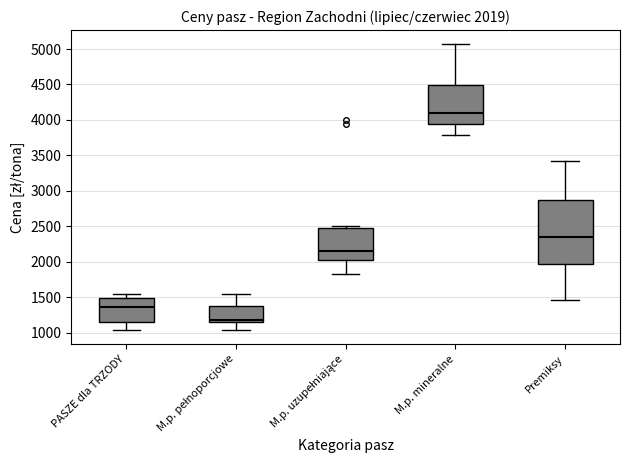

Which box has the highest median line?

M.p. mineralne